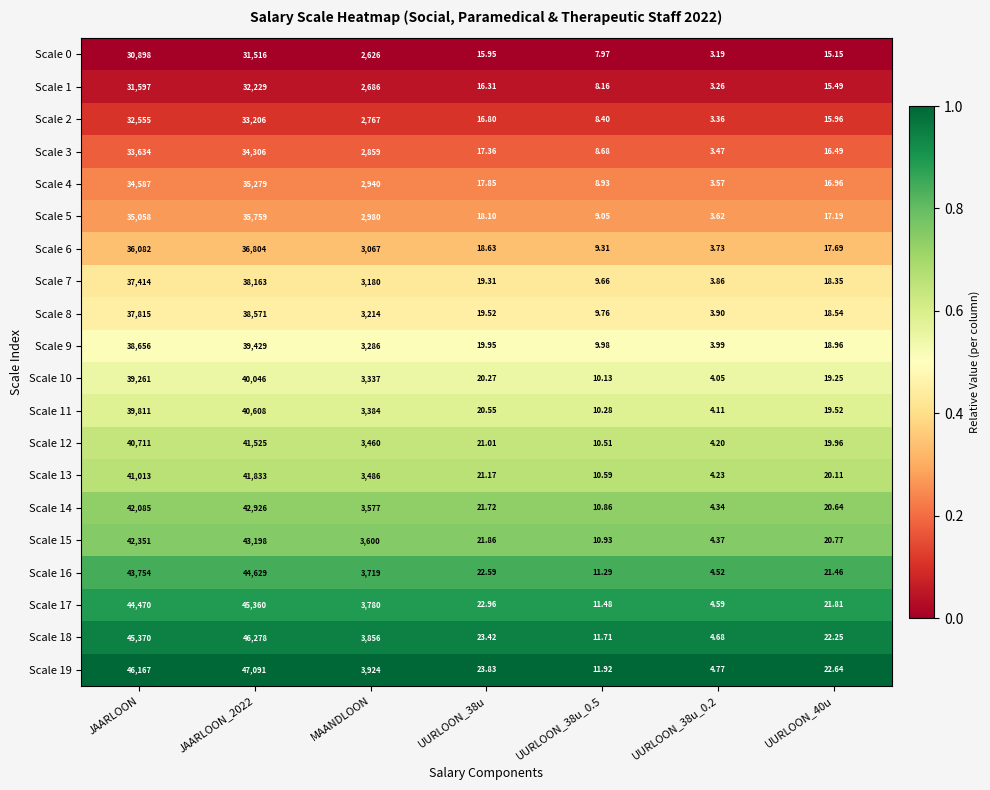

Is the value of Scale 3 at JAARLOON greater than the value of Scale 0 at UURLOON_40u?

Yes